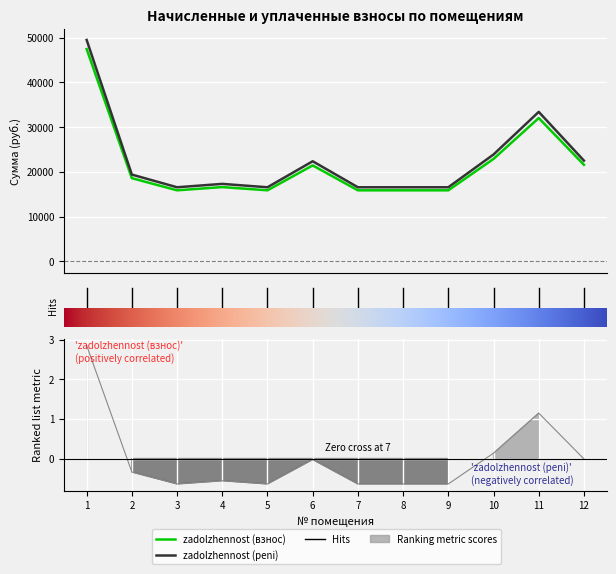

True or false: zadolzhennost (взнос) and zadolzhennost (peni) cross at least once.

False